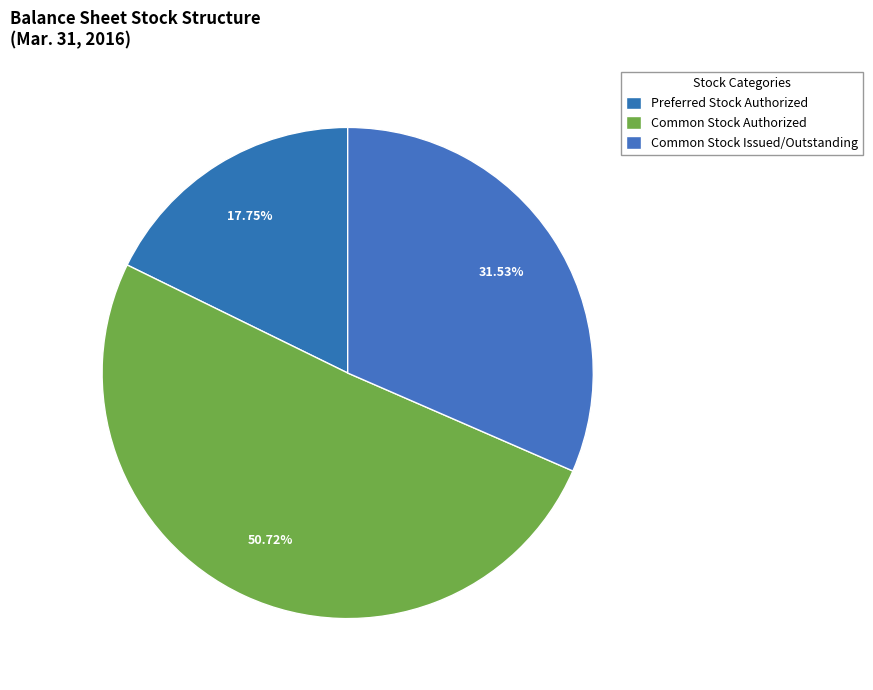

Count the number of slices in the pie.

3